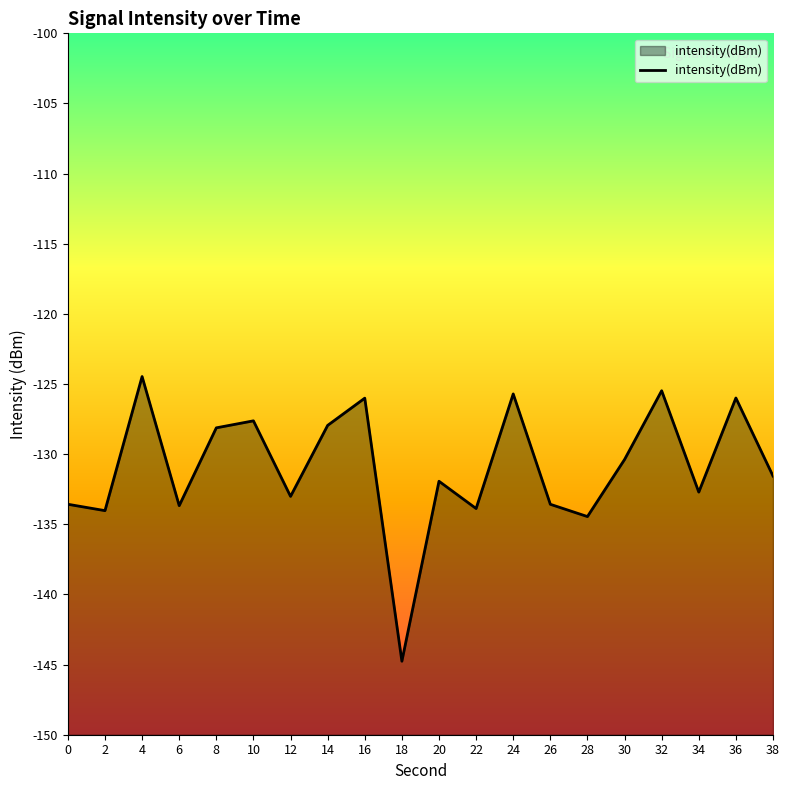

Read the value at 24.

-125.7